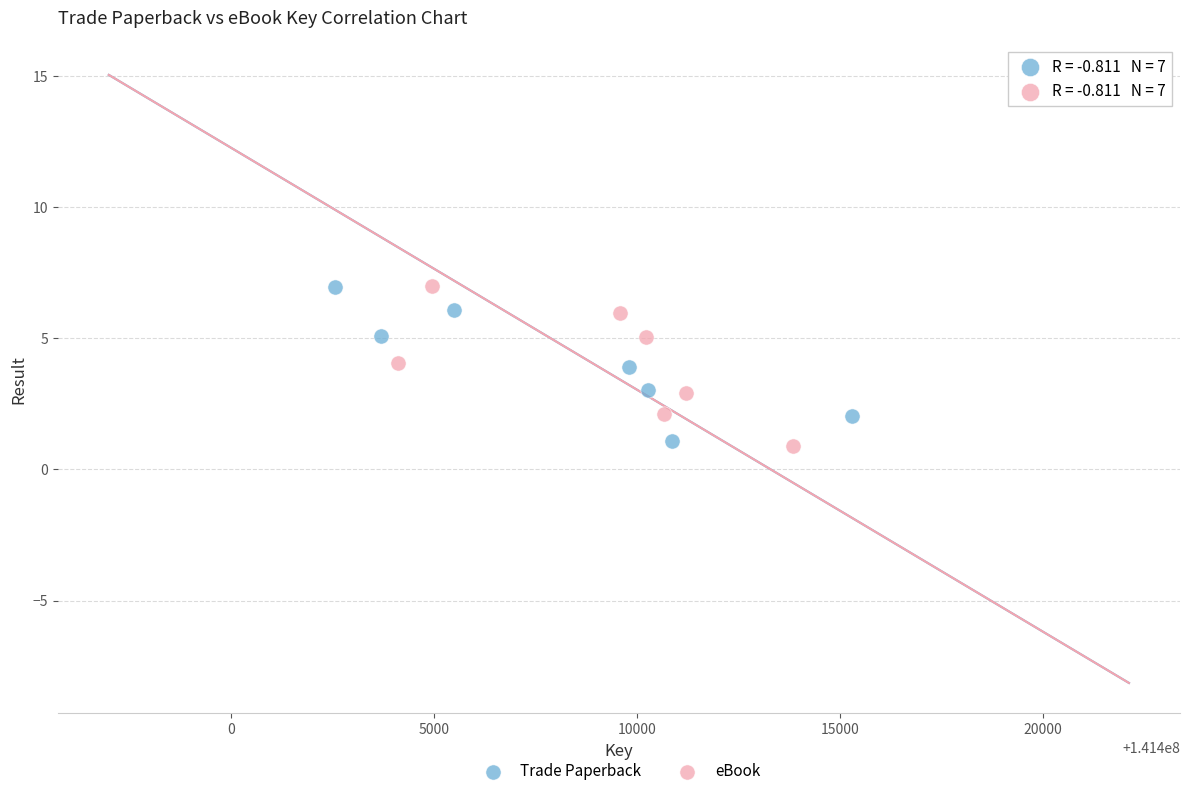

What are all the series names shown in the legend?

Trade Paperback, eBook